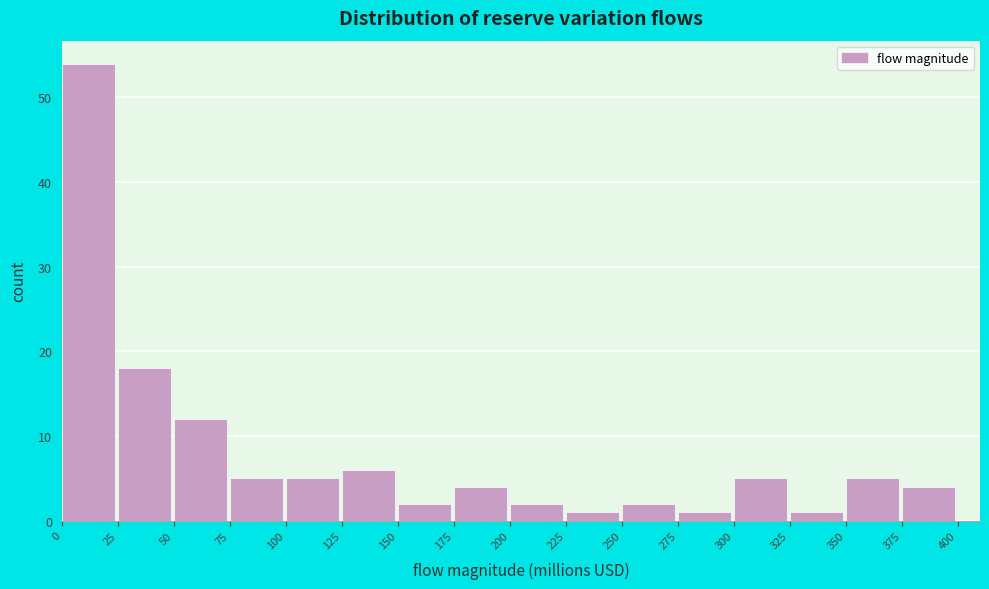

Reading left to right, list every bar in this chart as the range it spans on the x-axis followed by its height. The values are not printed on the chart, so give them approximately, as read against the axis.

0 to 25: 54
25 to 50: 18
50 to 75: 12
75 to 100: 5
100 to 125: 5
125 to 150: 6
150 to 175: 2
175 to 200: 4
200 to 225: 2
225 to 250: 1
250 to 275: 2
275 to 300: 1
300 to 325: 5
325 to 350: 1
350 to 375: 5
375 to 400: 4